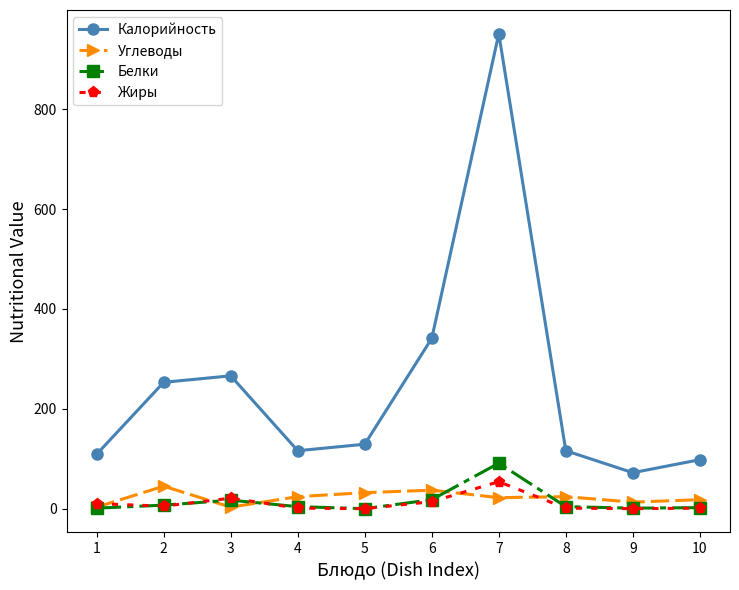

The value of Калорийность at 10 is 34. True or false?

False